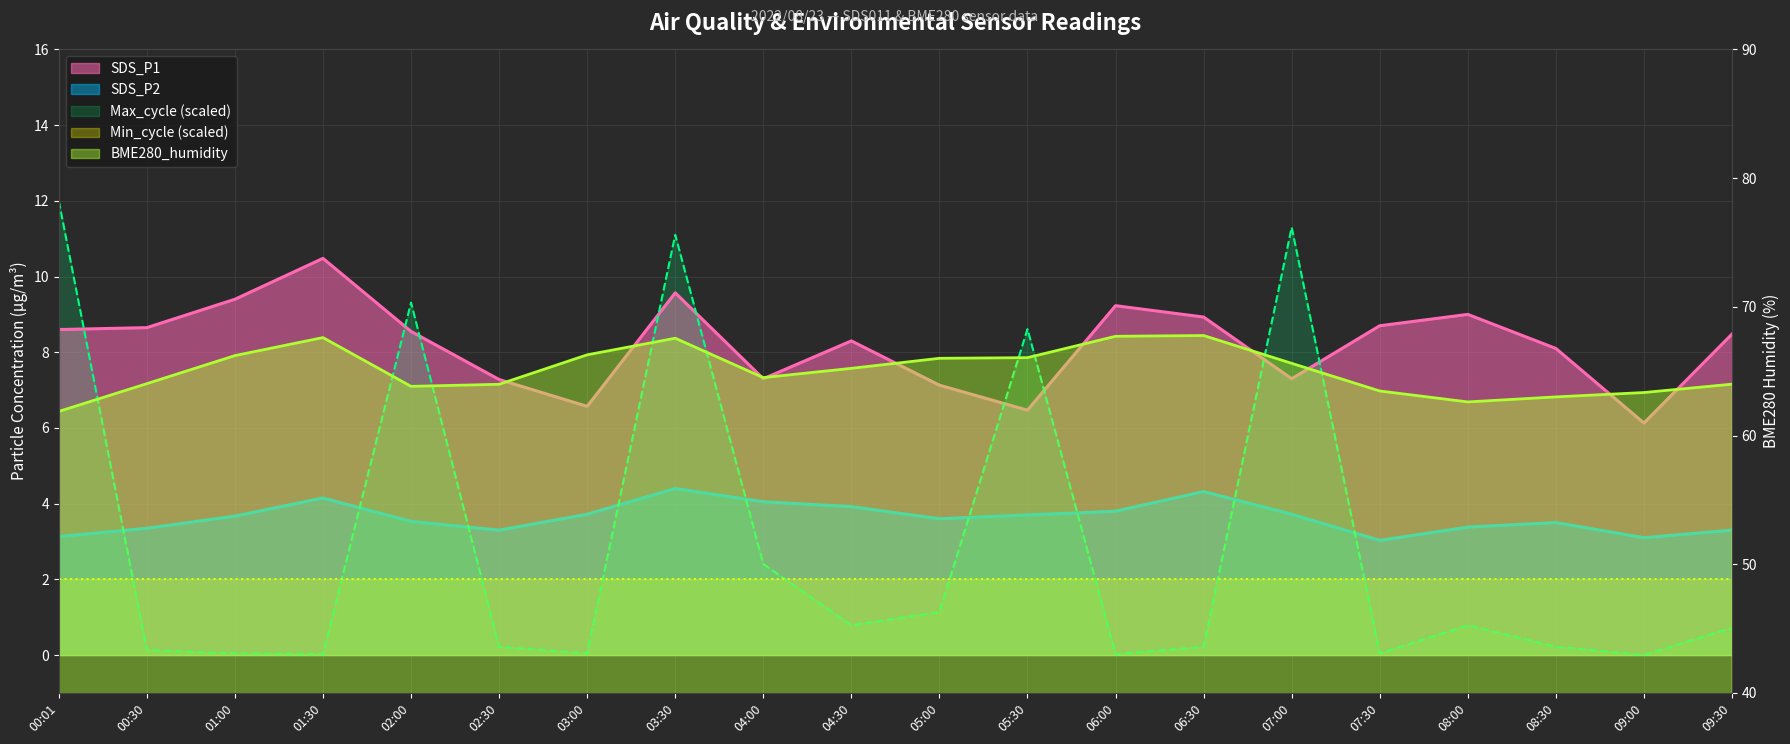

What is the difference between the maximum and minimum values in the SDS_P1 series?

4.4